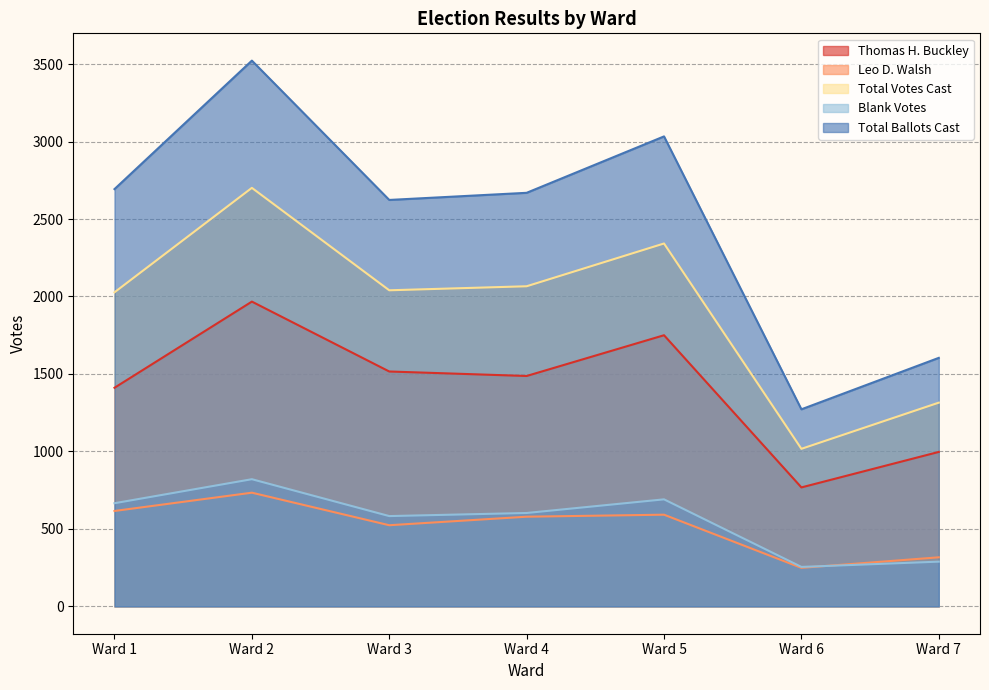

What is the total value across all series at Ward 5?

8408